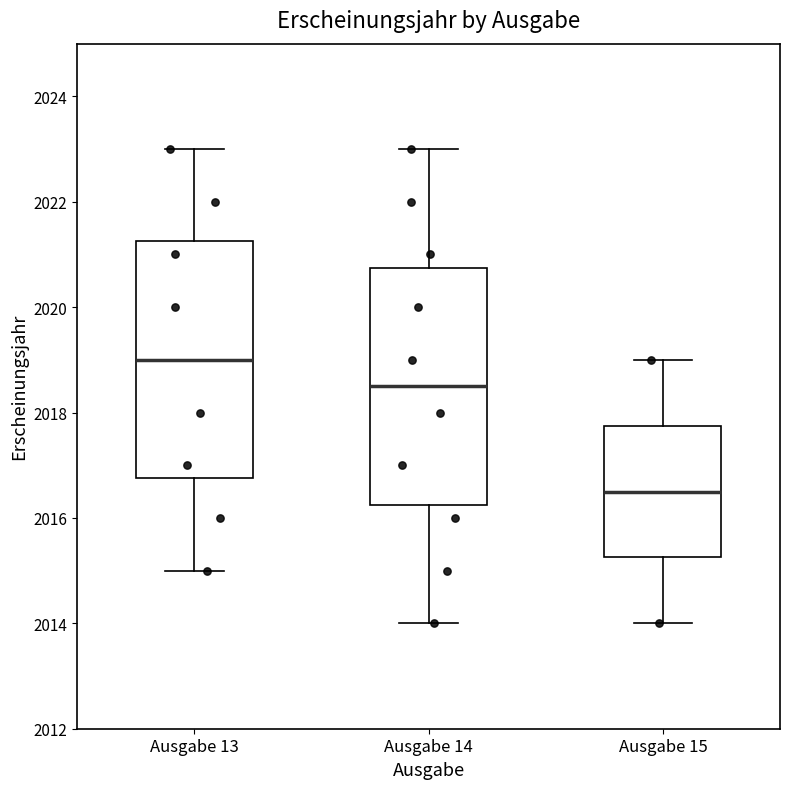

Reading left to right, transcribe this box plot: for each box, give where its median line is, the range the box spans, and where its two whiskers end, as read against the y-axis. The values are not printed on the chart, so give them approximately, as read against the axis.

Ausgabe 13: median 2019.0, box 2016.8 to 2021.2, whiskers 2015.0 to 2023.0
Ausgabe 14: median 2018.6, box 2016.2 to 2020.8, whiskers 2014.0 to 2023.0
Ausgabe 15: median 2016.6, box 2015.2 to 2017.8, whiskers 2014.0 to 2019.0